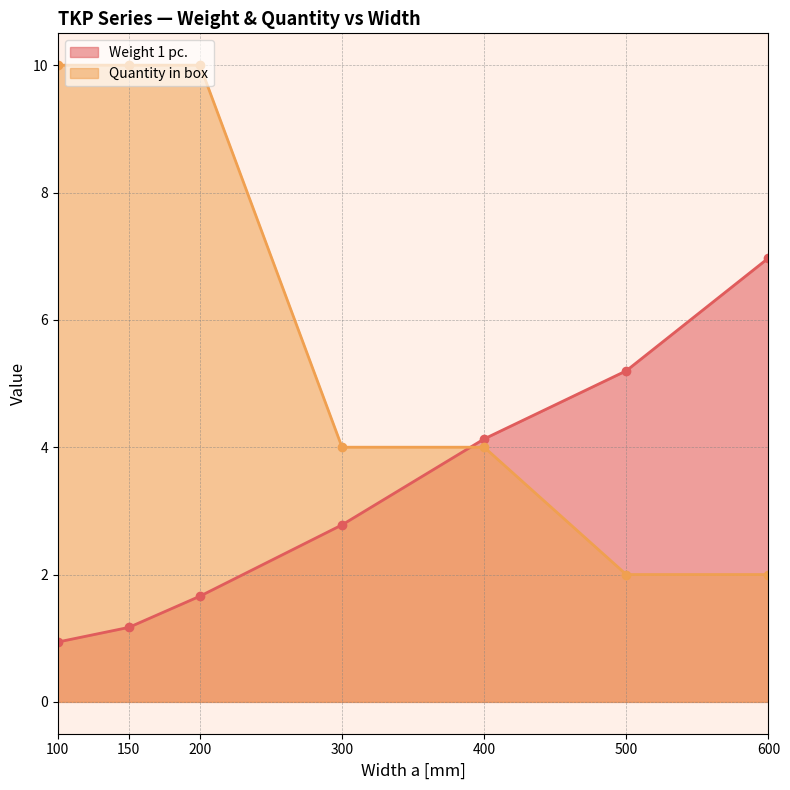

What is the value of the Quantity in box point at the 4th from the left?

4.0